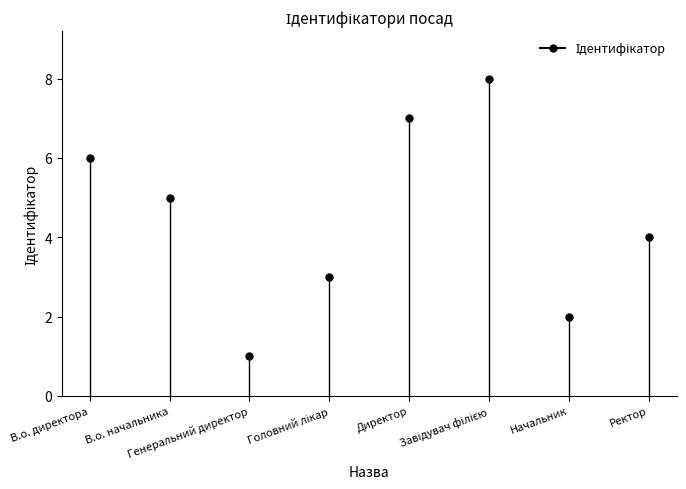

Which category has the highest value across all series?

Завідувач філією